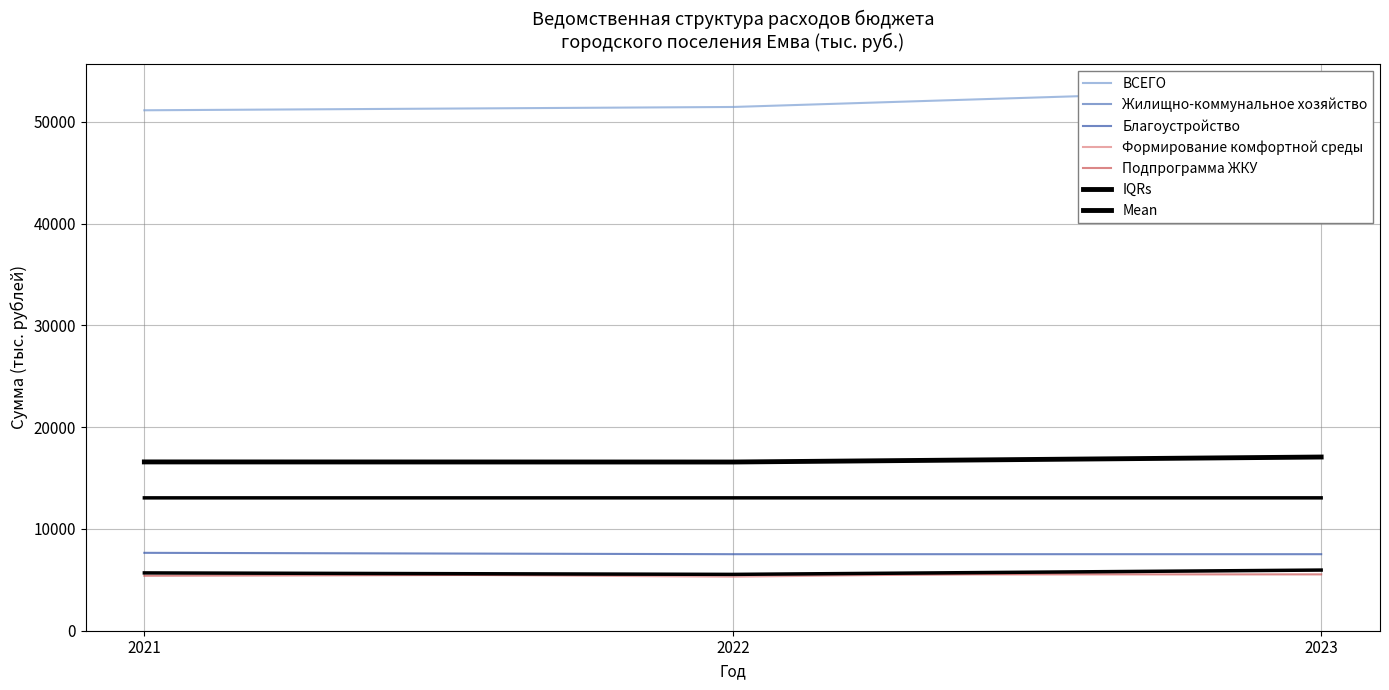

Where is Благоустройство nearest to the value 5467?

2021